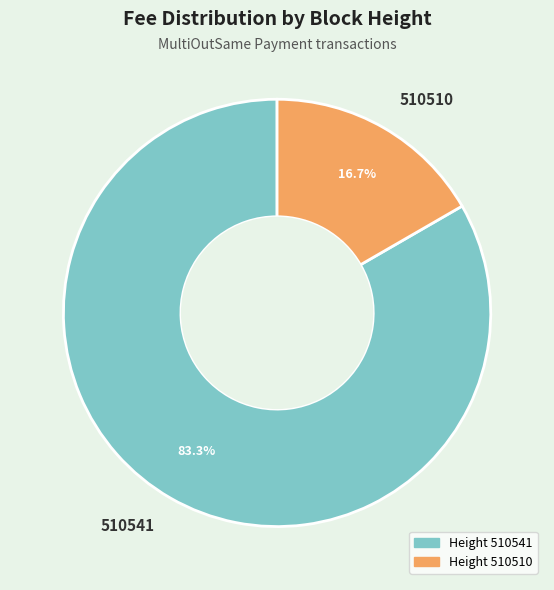

Which category has the smallest portion of the pie?

510510